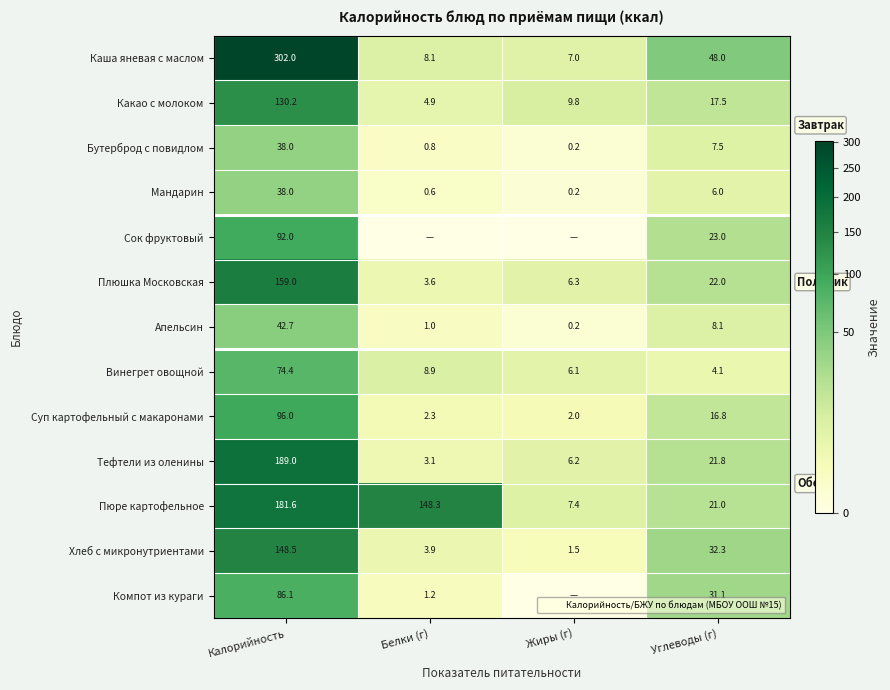

What is the approximate value of Мандарин at Белки (г)?

0.6